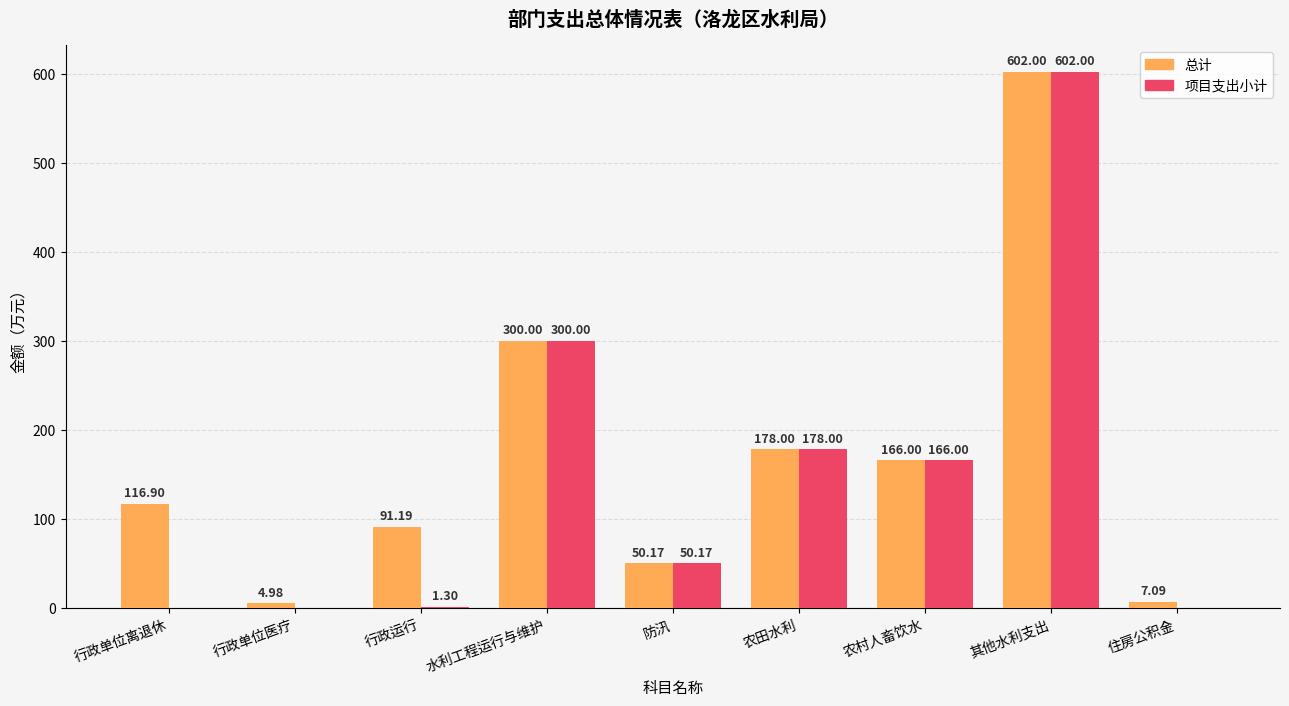

Are the bars grouped side by side (vs. stacked)?

Yes